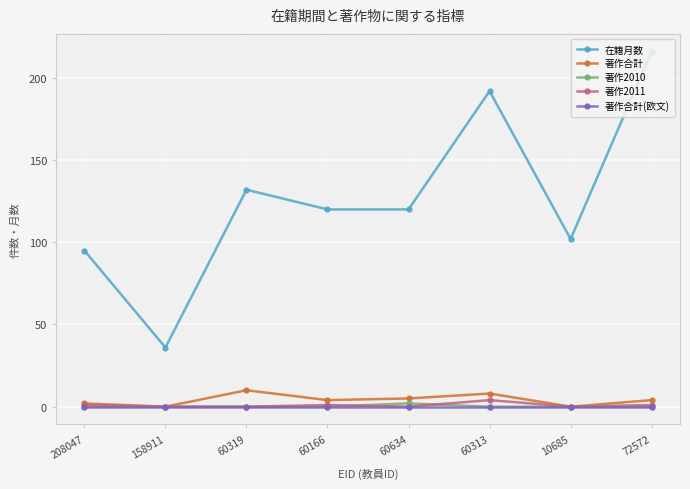

How many interior local valleys does the 著作合計 series have?

3